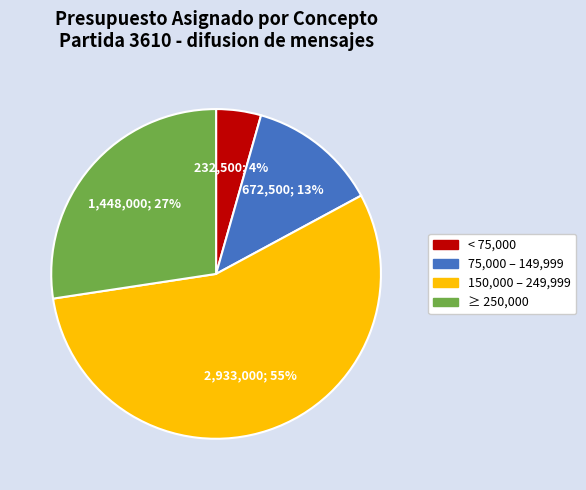

Is there any slice that represents more than half of the pie?

Yes